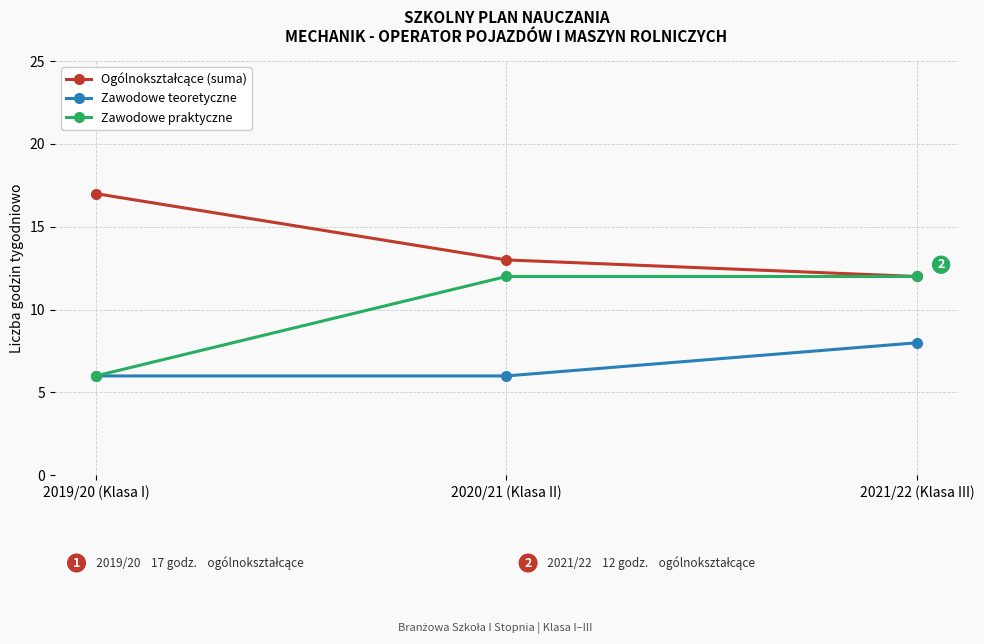

What value does the Zawodowe praktyczne series have at 2019/20 (Klasa I)?

6